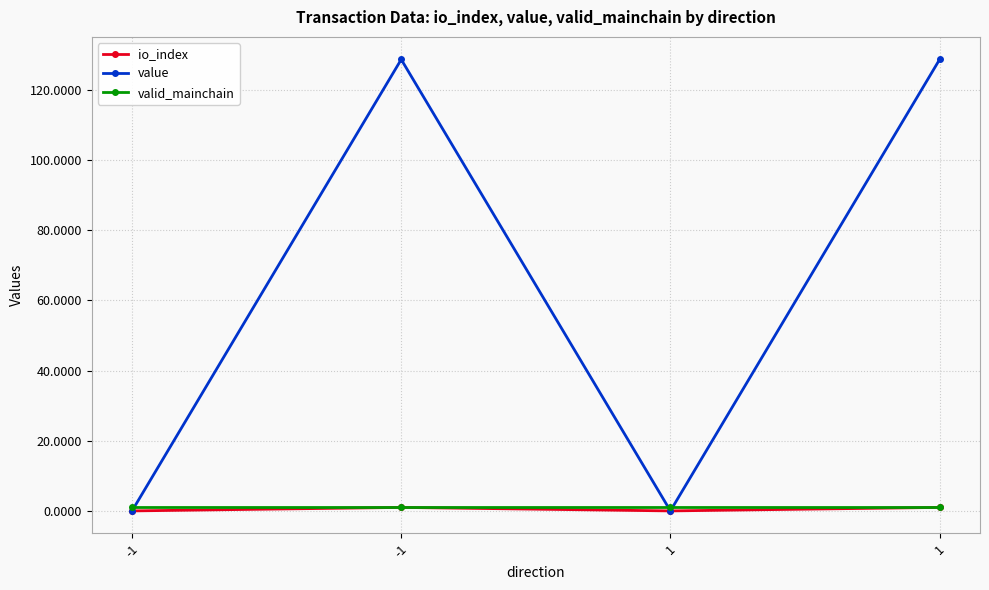

What are all the series names shown in the legend?

io_index, value, valid_mainchain